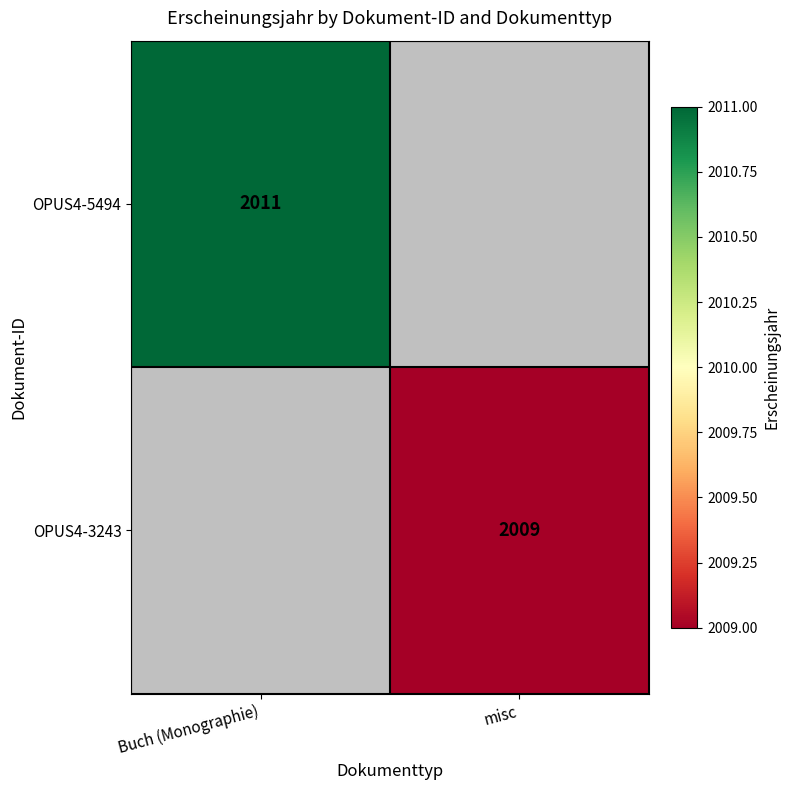

Is it true that OPUS4-3243 equals 741 at misc?

False